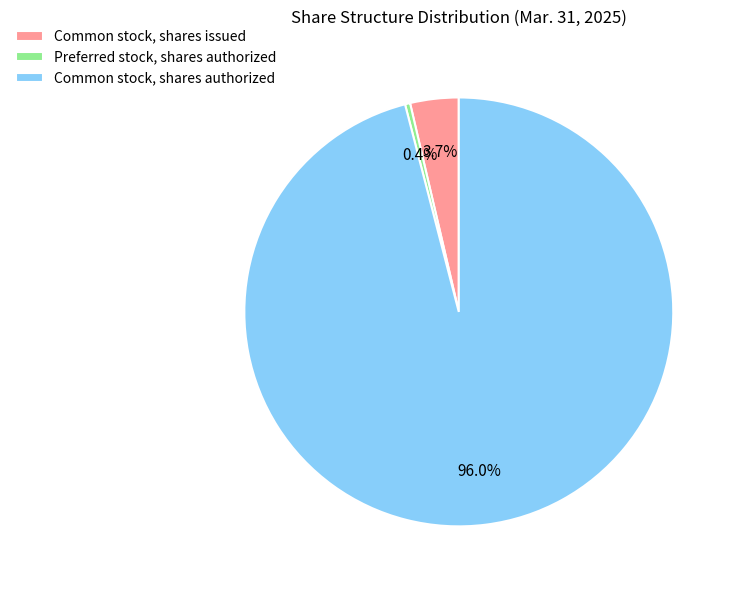

Which has a higher value, Common stock, shares issued or Common stock, shares authorized?

Common stock, shares authorized